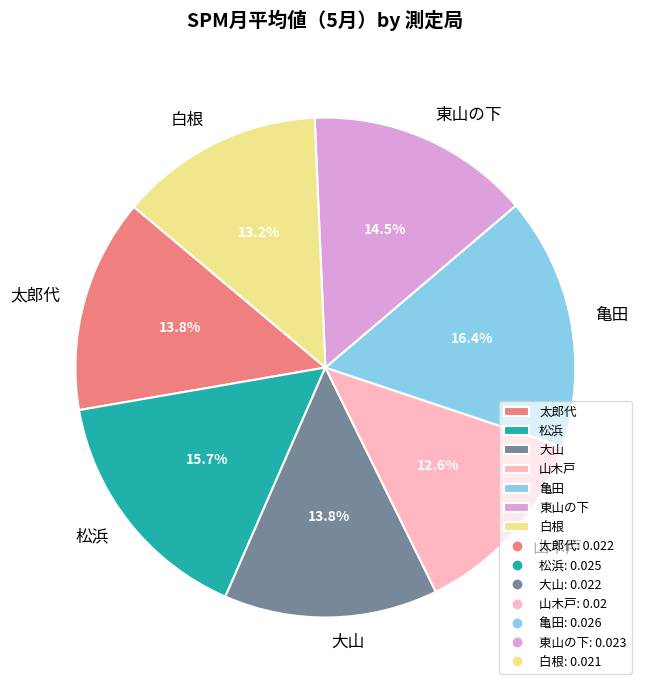

To the nearest percent, what is the difference between the 大山 and 白根 slice percentages?

1%